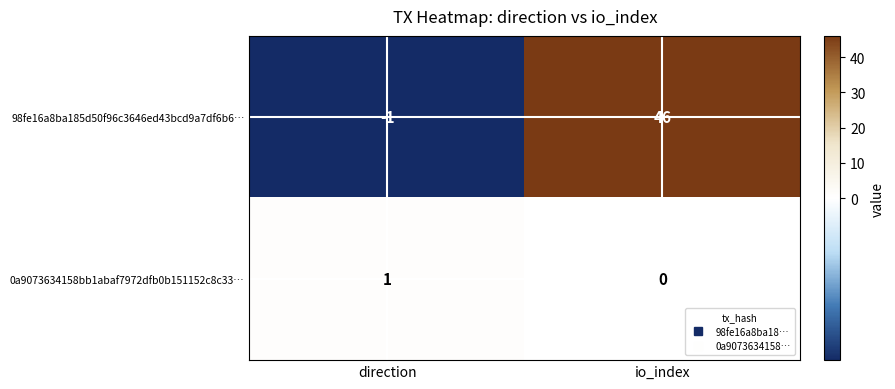

How many data points in 98fe16a8ba185d50f96c3646ed43bcd9a7df6b6… are less than 46?

1